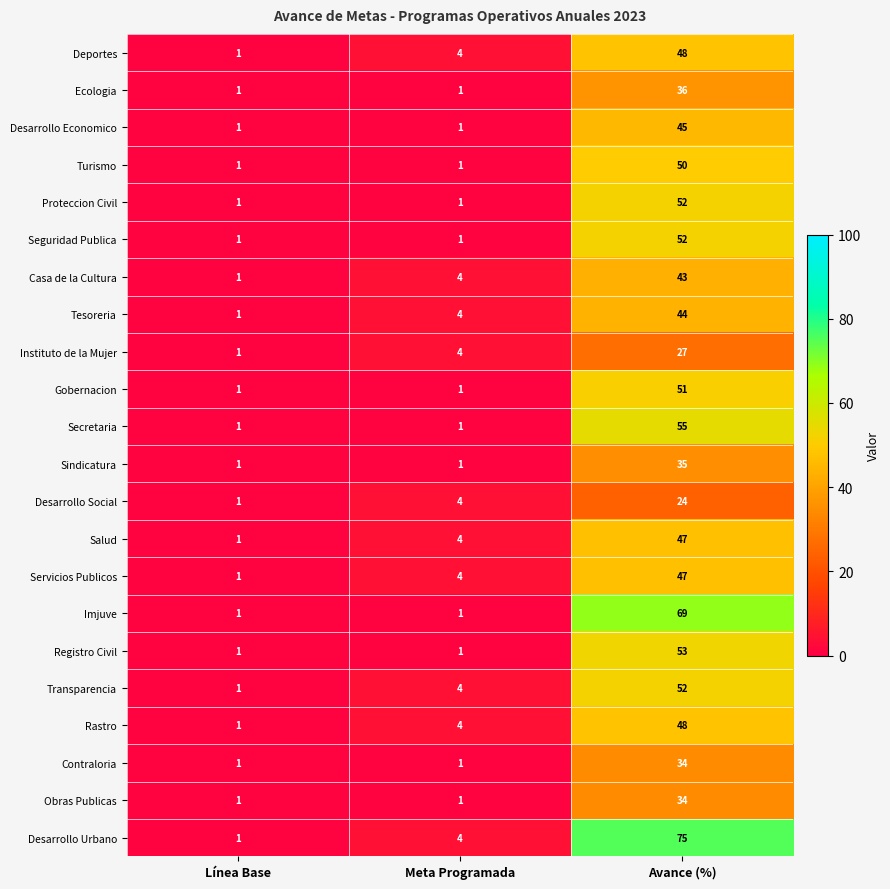

At which label does Salud reach its minimum?

Línea Base